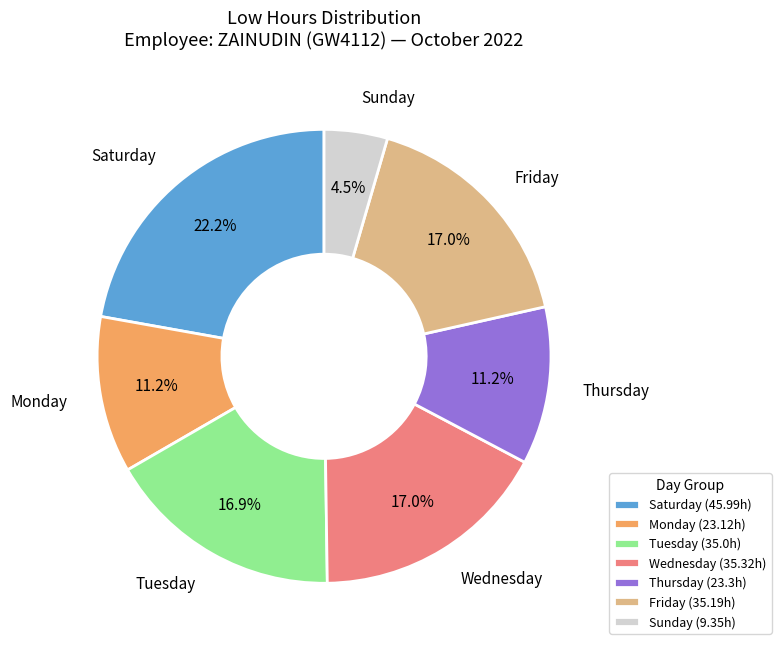

Is Monday the majority of the pie?

No